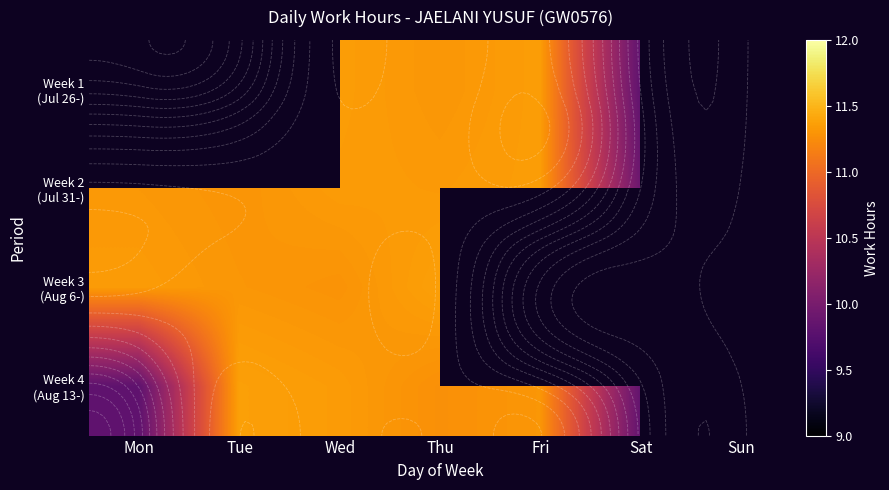

List the series in order of their peak value, highest first.

Week 3 (Aug 6-), Week 4 (Aug 13-), Week 1 (Jul 26-), Week 2 (Jul 31-)